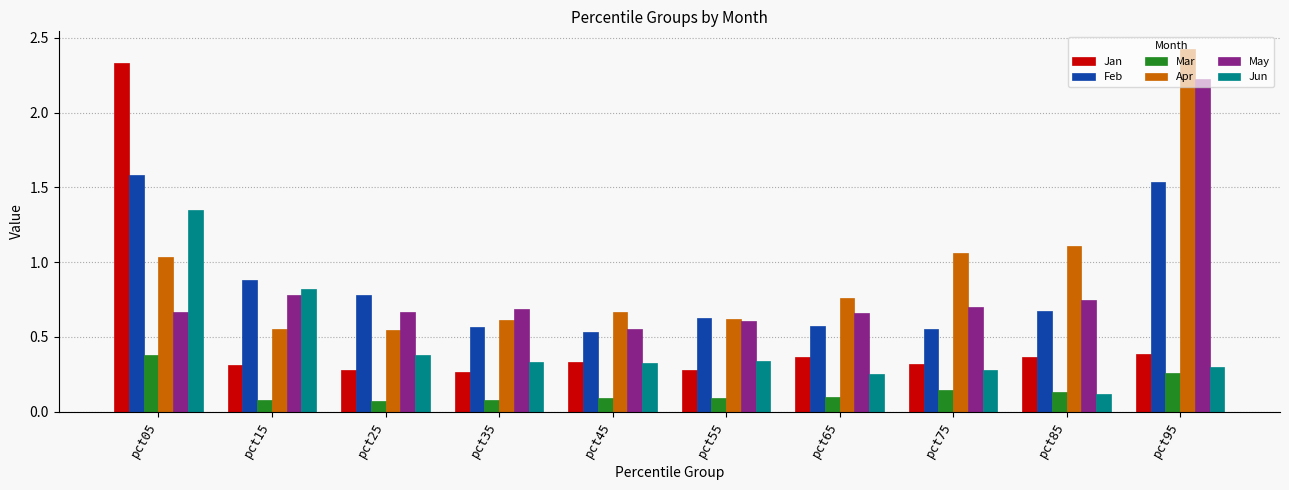

At which category is the sum across all series the highest?

pct05